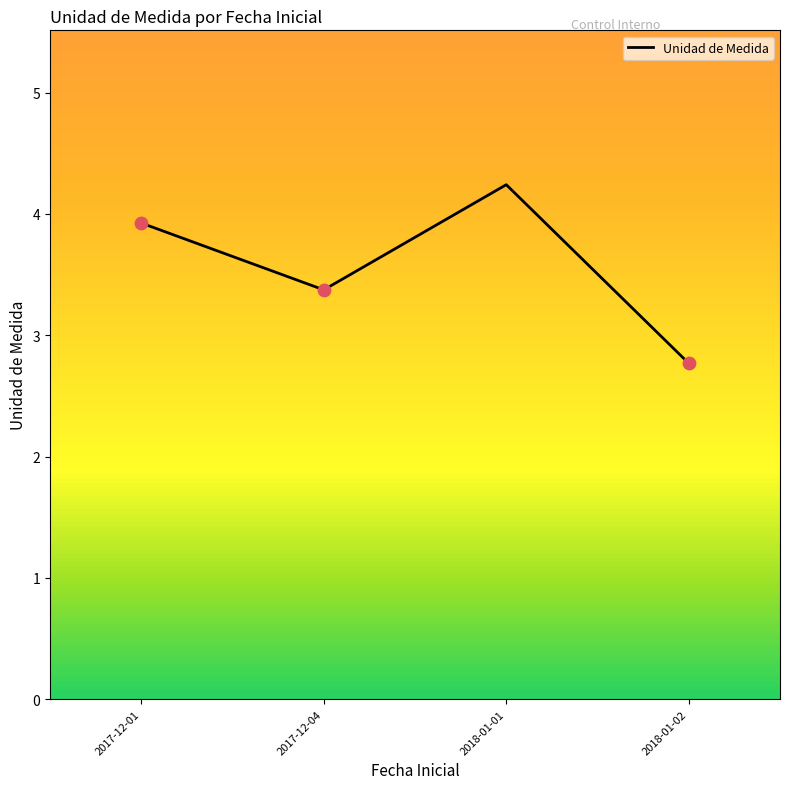

Between 2018-01-02 and 2017-12-04, which is larger?

2017-12-04